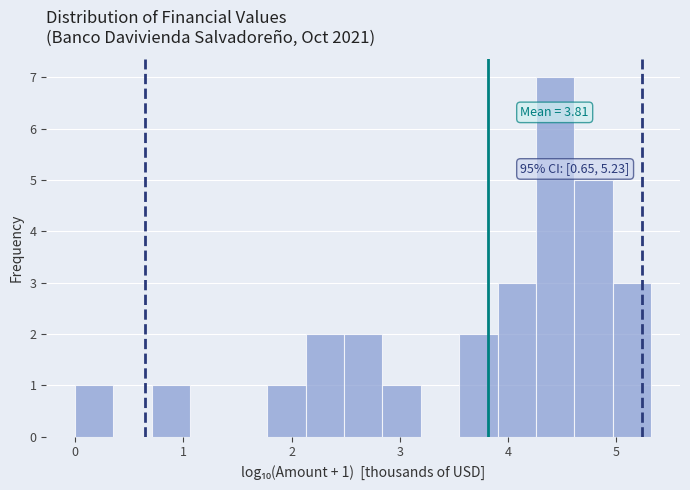

Around what value on the x-axis is the tallest bar? Give the approximate position of its centre, as read against the axis.

4.4